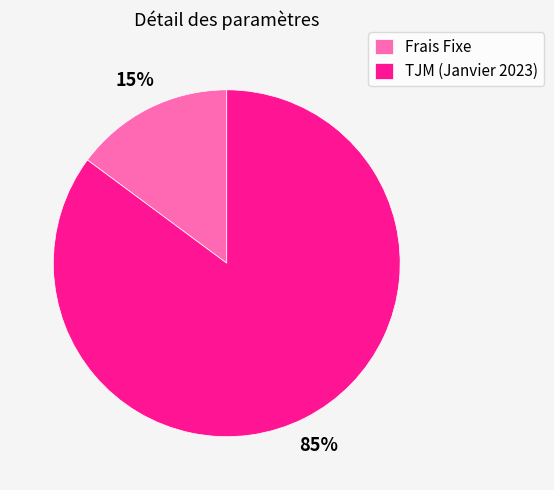

The TJM (Janvier 2023) slice represents 72% of the pie. True or false?

False